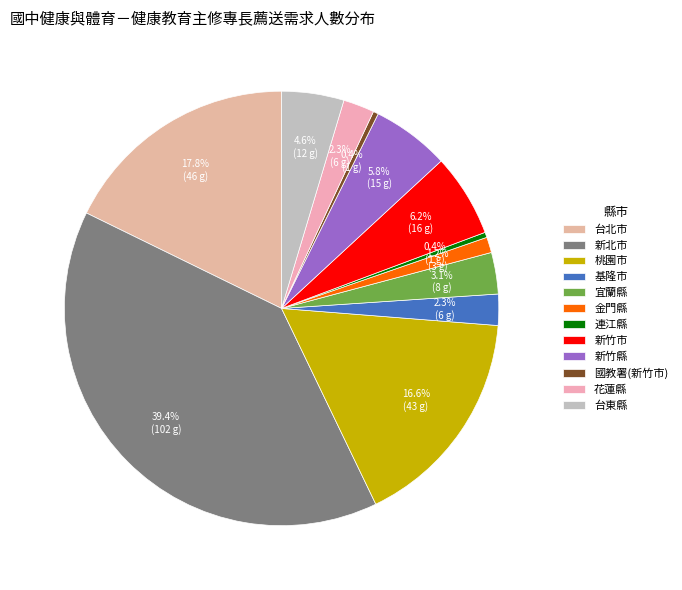

To the nearest percent, what is the difference between the 宜蘭縣 and 花蓮縣 slice percentages?

1%